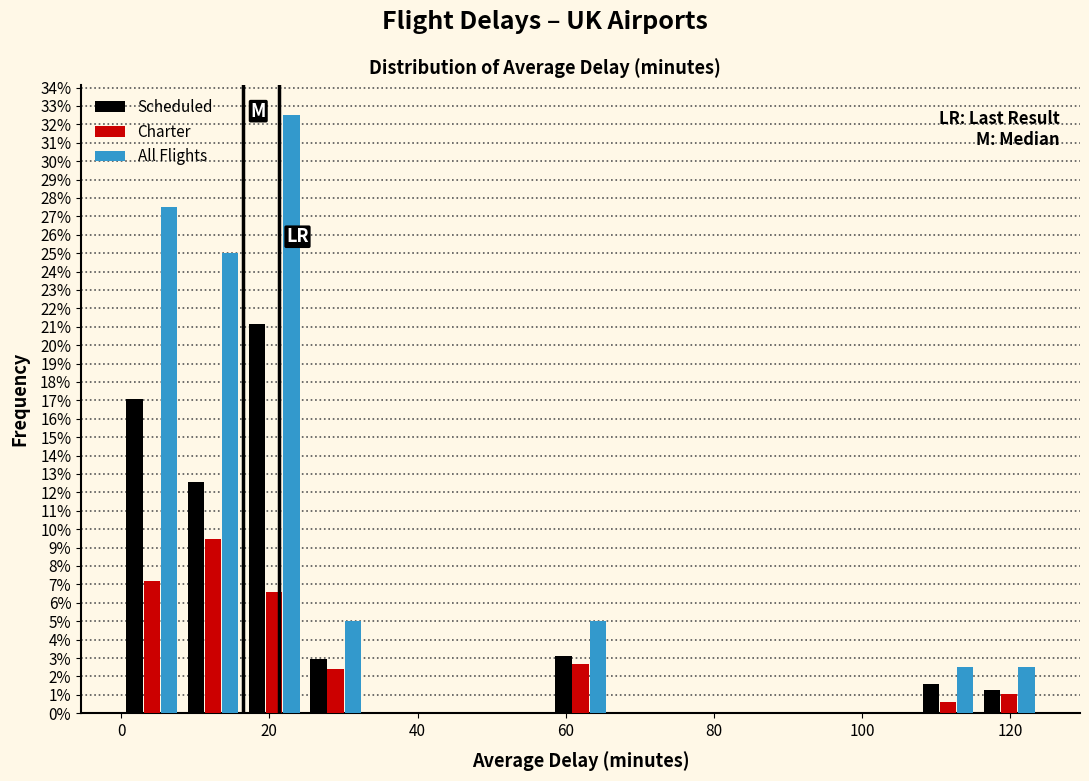

In the Scheduled series, which range on the x-axis has the tallest bar?

16 to 24